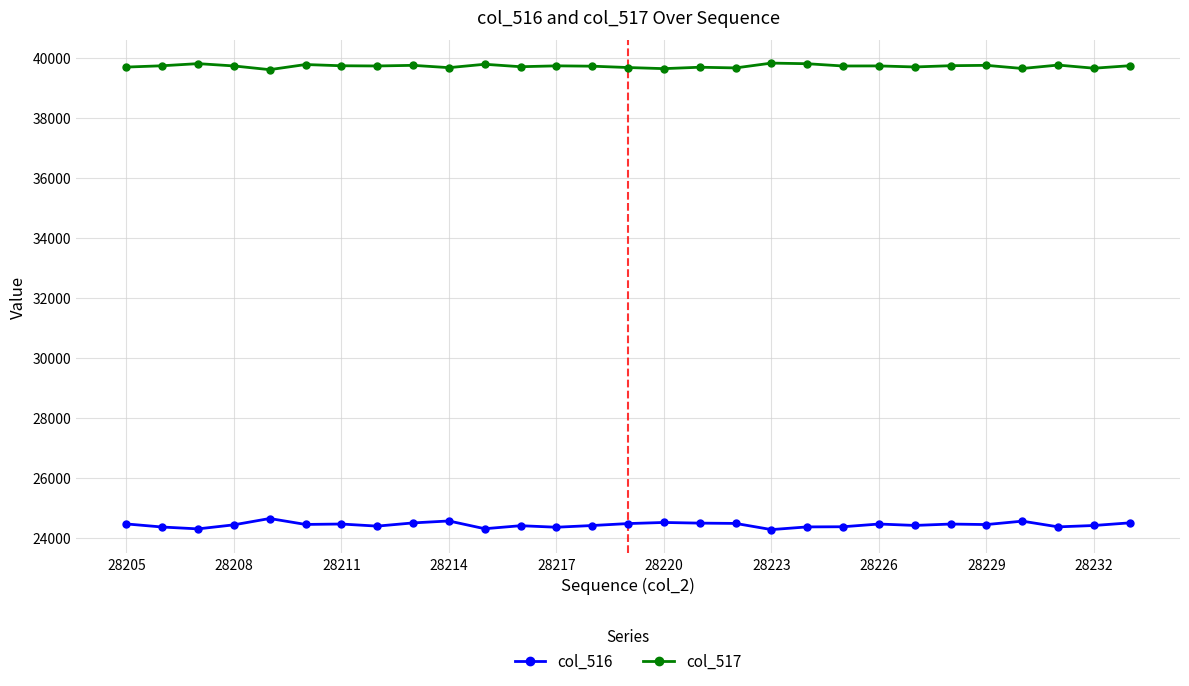

Count the number of categories in the chart.

29